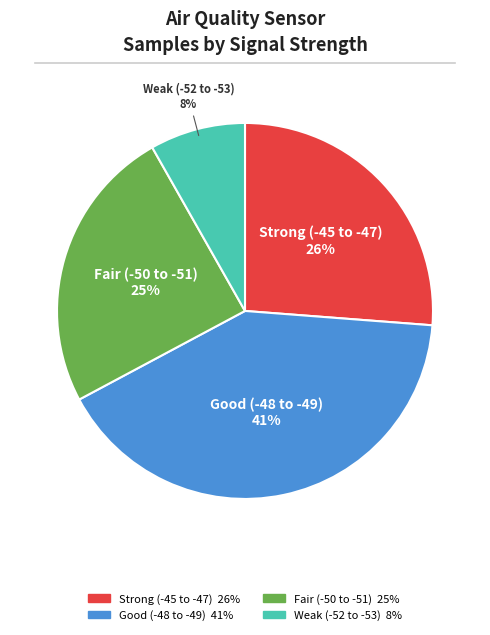

Is there a majority slice in this chart?

No